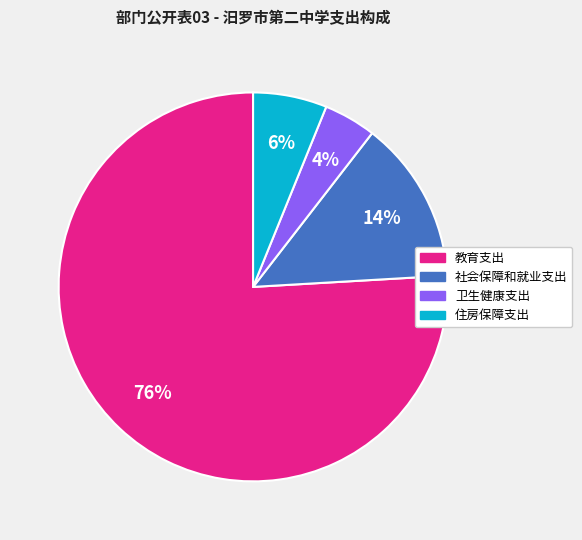

How many slices are in this pie chart?

4